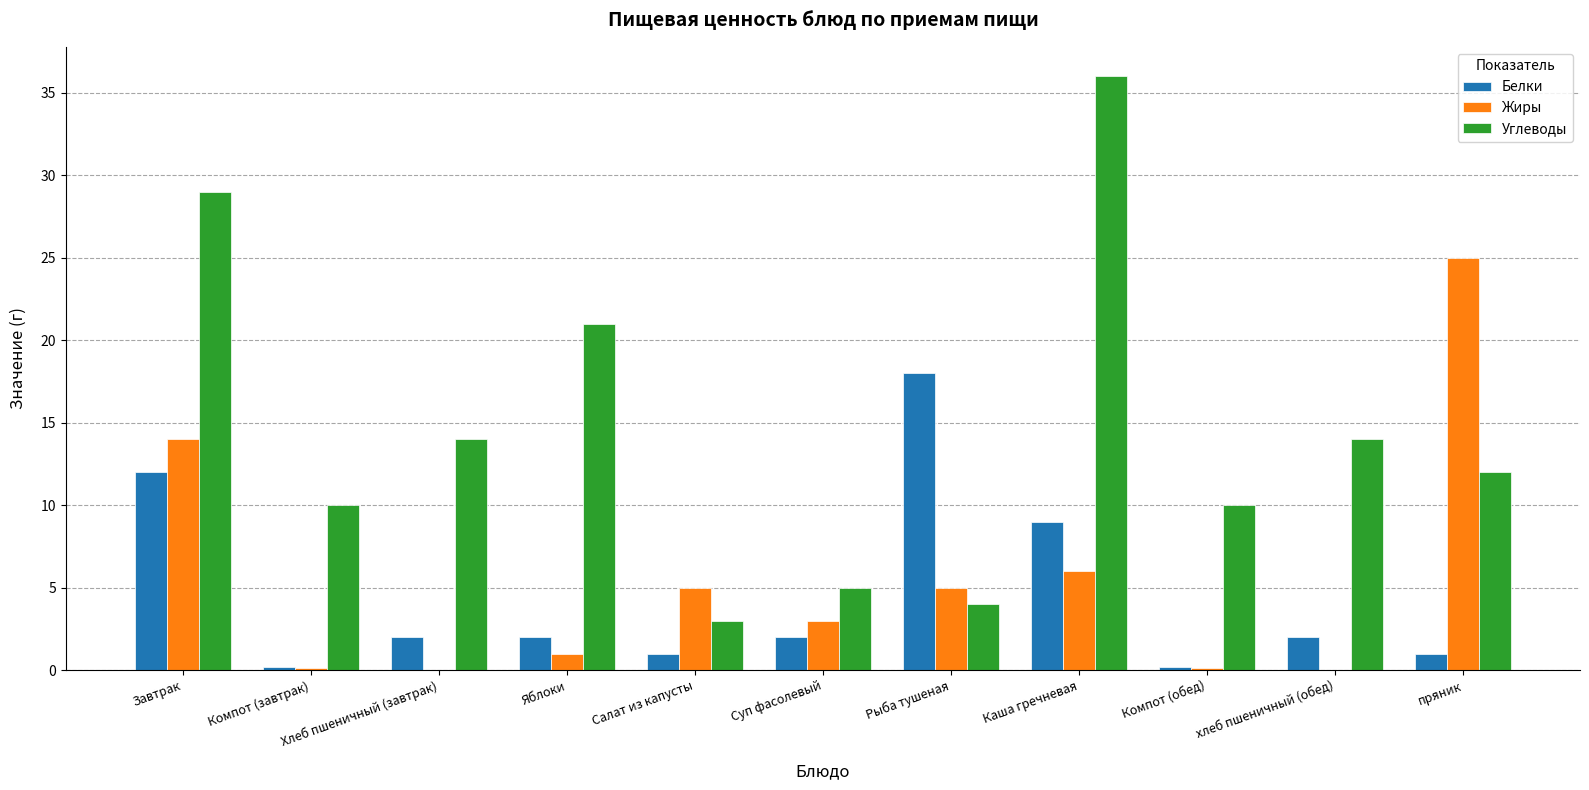

True or false: Углеводы has a value of 5.0 at Суп фасолевый.

True